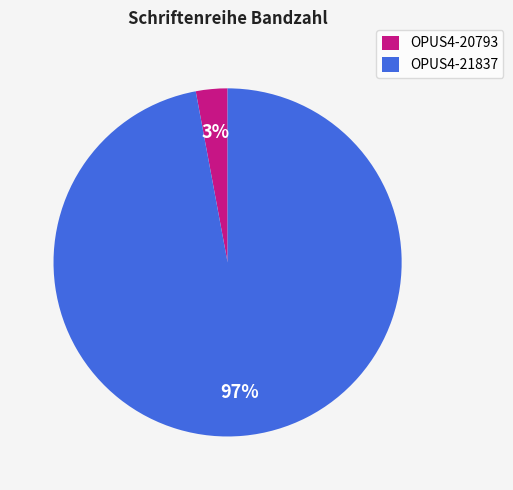

Rank the categories by value from highest to lowest.

OPUS4-21837, OPUS4-20793